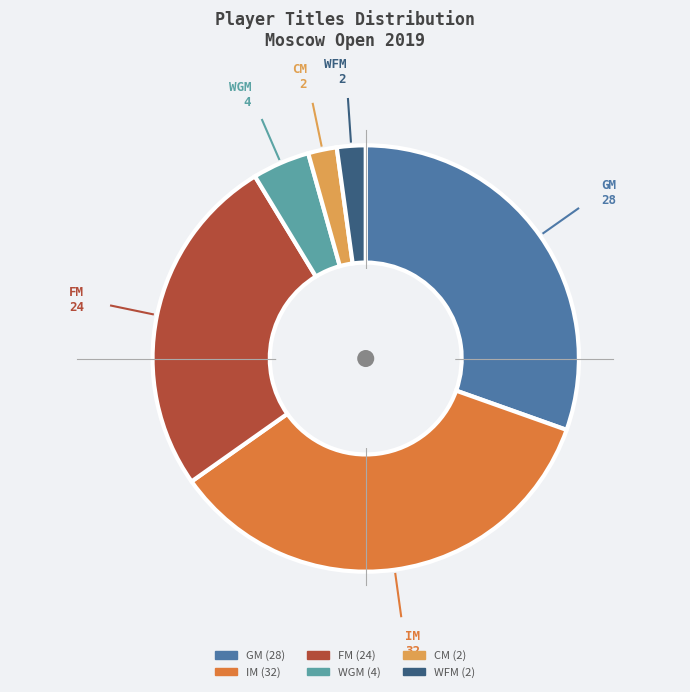

Count the number of slices in the pie.

6